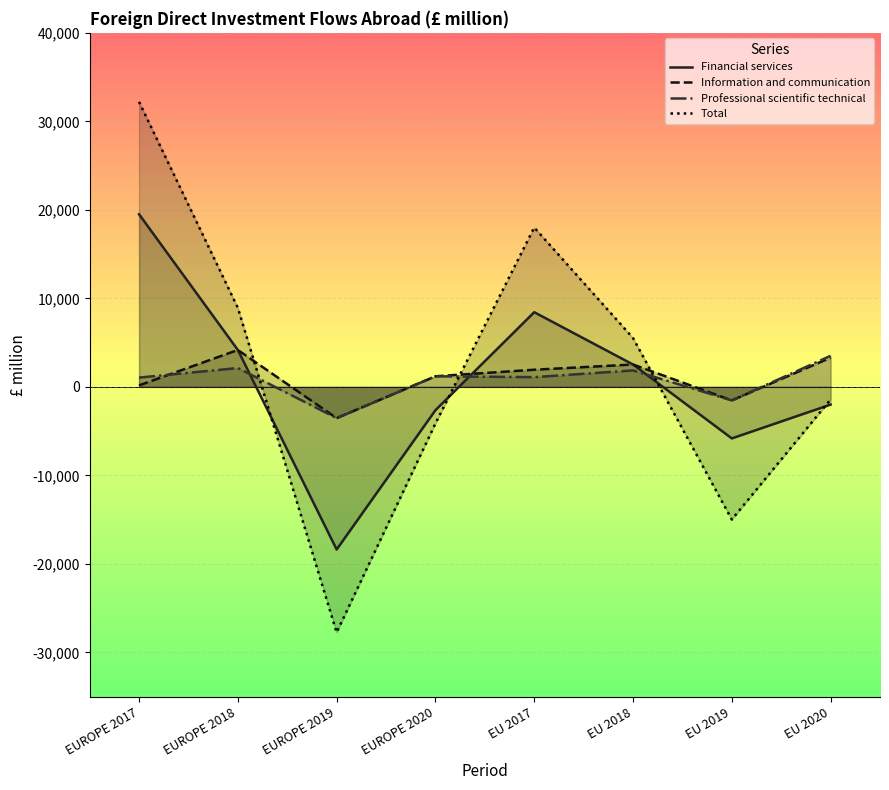

Reading left to right, transcribe all the data shown in this chart.

Financial services: EUROPE 2017=19504	EUROPE 2018=4169	EUROPE 2019=-18372	EUROPE 2020=-2635	EU 2017=8437	EU 2018=2528	EU 2019=-5822	EU 2020=-2001
Information and communication: EUROPE 2017=171	EUROPE 2018=4169	EUROPE 2019=-3531	EUROPE 2020=1197	EU 2017=1937	EU 2018=2528	EU 2019=-1530	EU 2020=3299
Professional scientific technical: EUROPE 2017=1048	EUROPE 2018=2129	EUROPE 2019=-3531	EUROPE 2020=1197	EU 2017=1099	EU 2018=1860	EU 2019=-1530	EU 2020=3509
Total: EUROPE 2017=32200	EUROPE 2018=8926	EUROPE 2019=-27743	EUROPE 2020=-4138	EU 2017=18003	EU 2018=5521	EU 2019=-14990	EU 2020=-1428